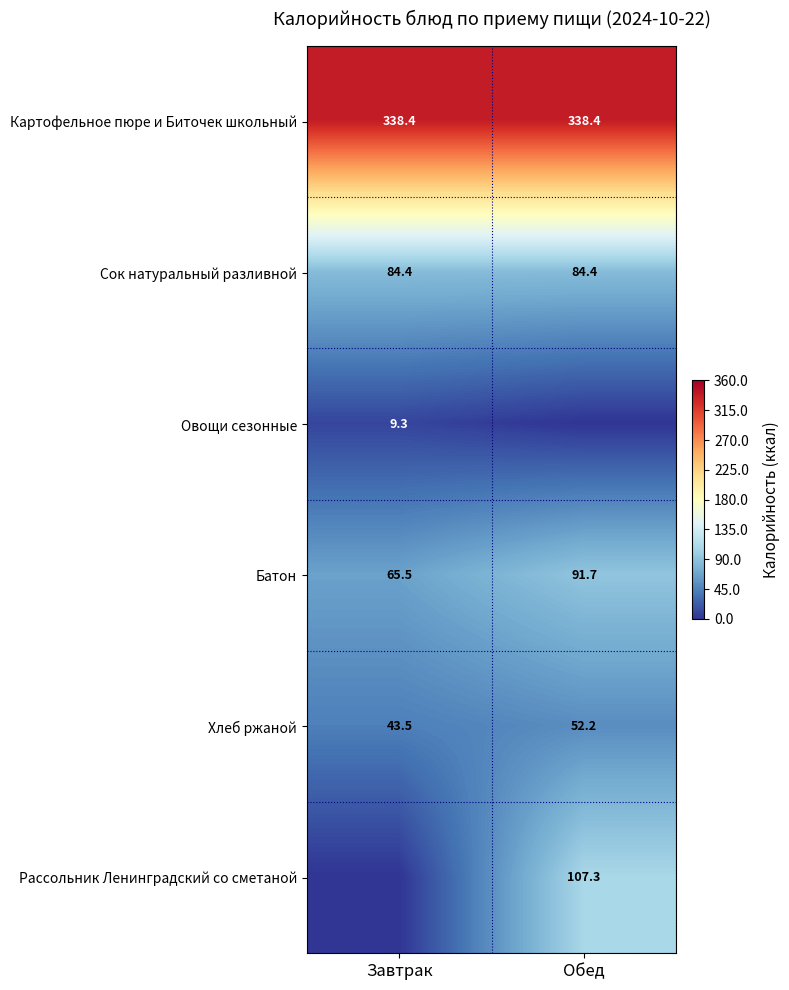

At which label is Батон closest to 78?

Завтрак